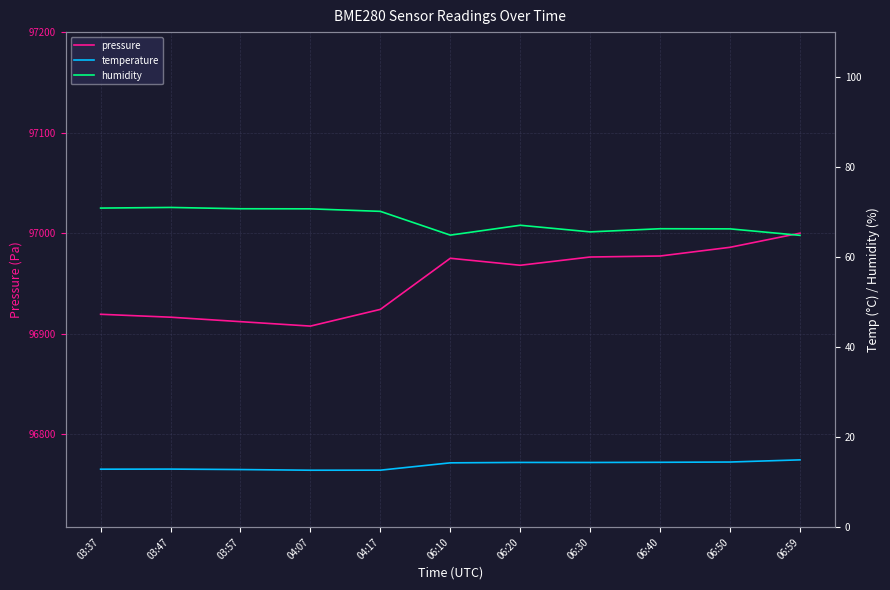

Which label corresponds to the largest value in the chart?

06:59